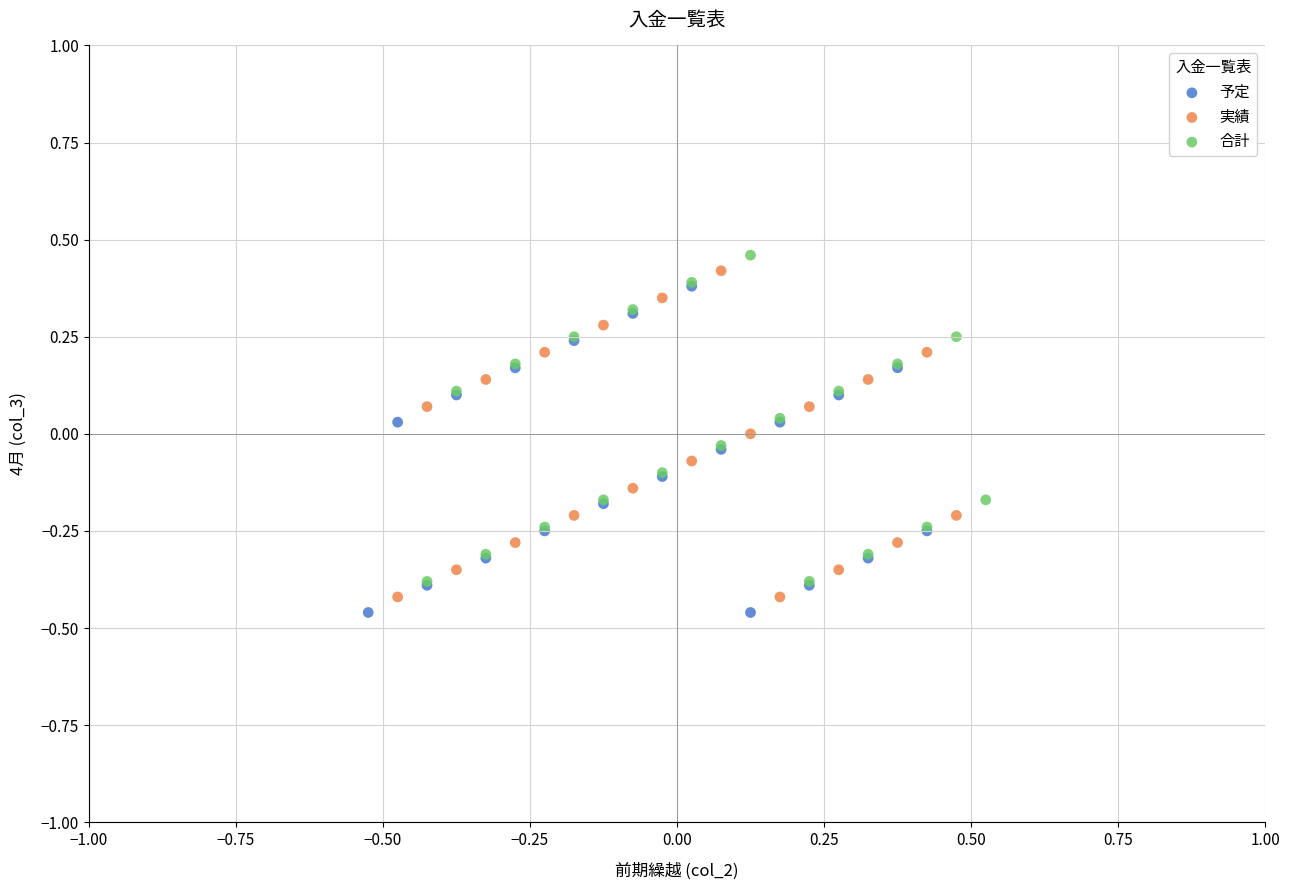

What are all the series names shown in the legend?

予定, 実績, 合計